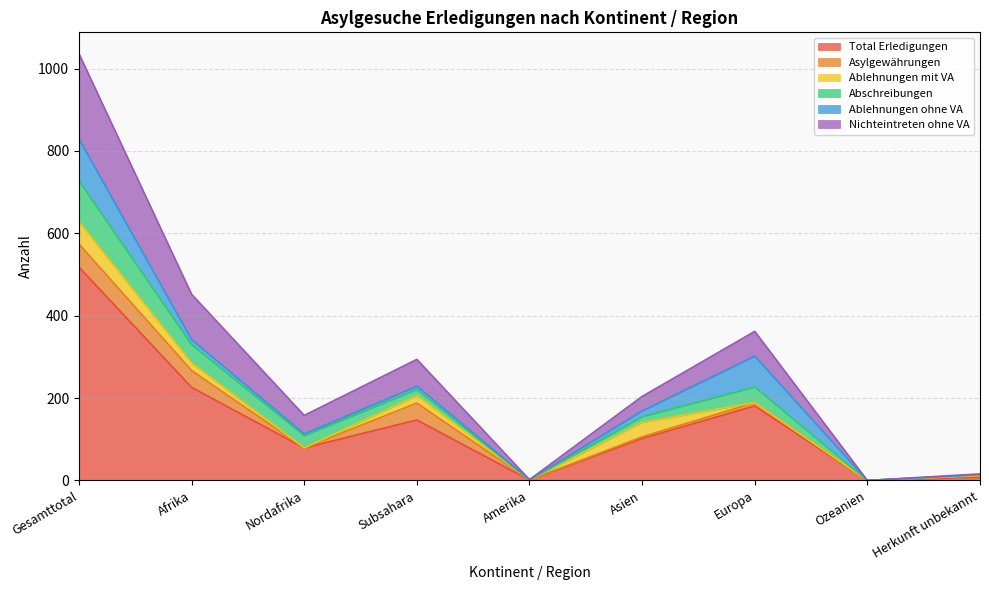

Is it true that Ablehnungen ohne VA equals 2 at Subsahara?

False